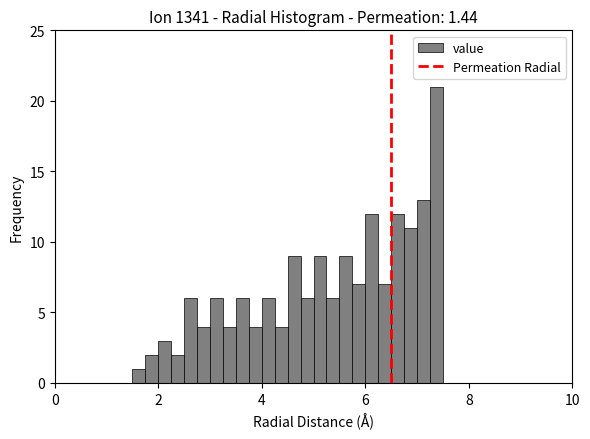

Around what value on the x-axis is the tallest bar? Give the approximate position of its centre, as read against the axis.

7.4